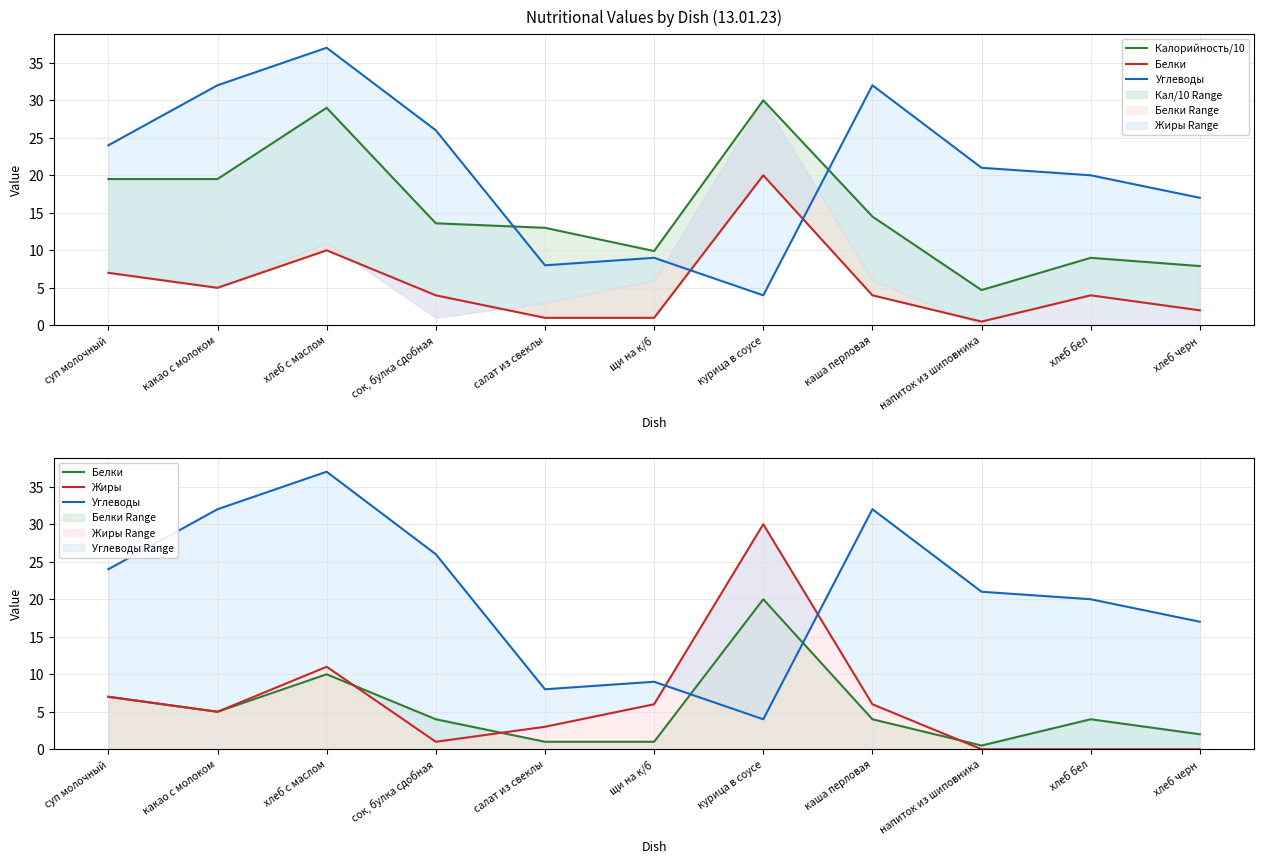

What is the sum of all Углеводы values?

230.0